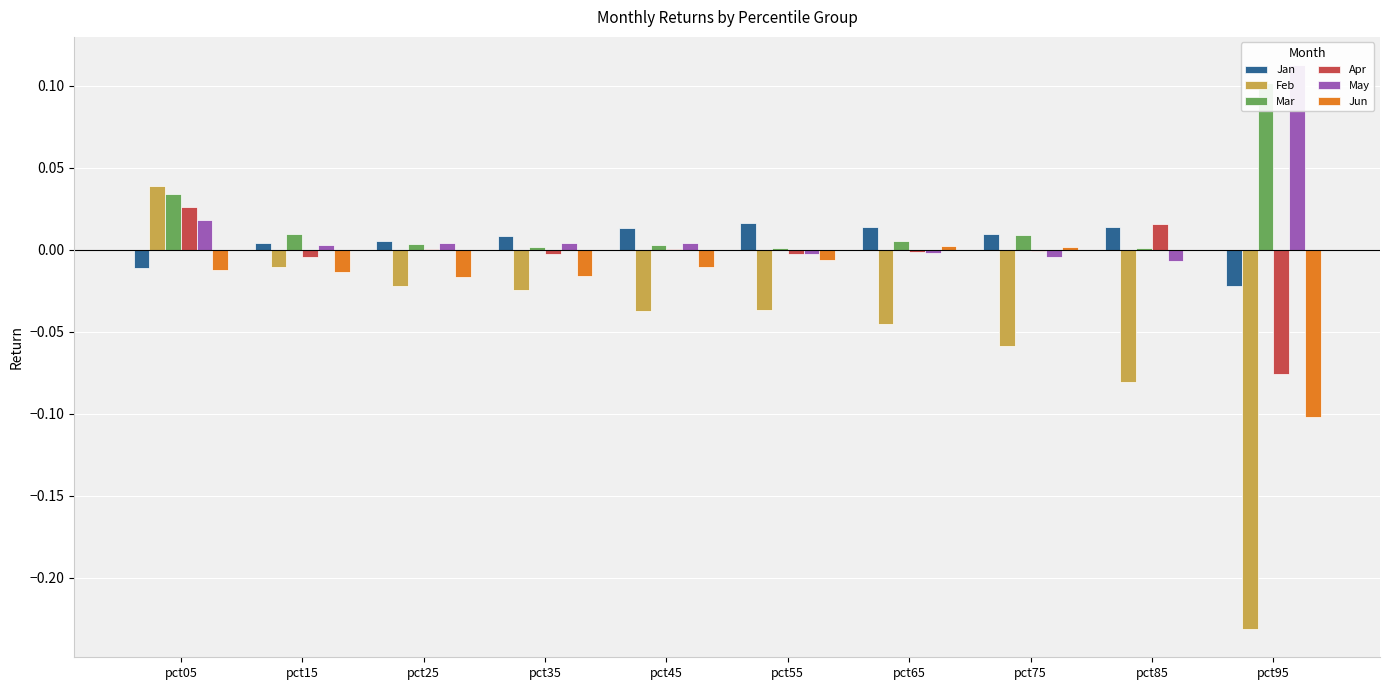

Which series has the largest total across all categories?

Mar